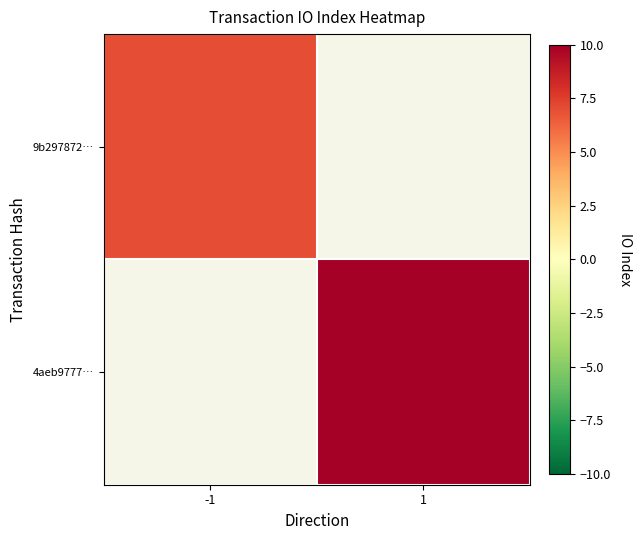

How many series are shown in this chart?

2